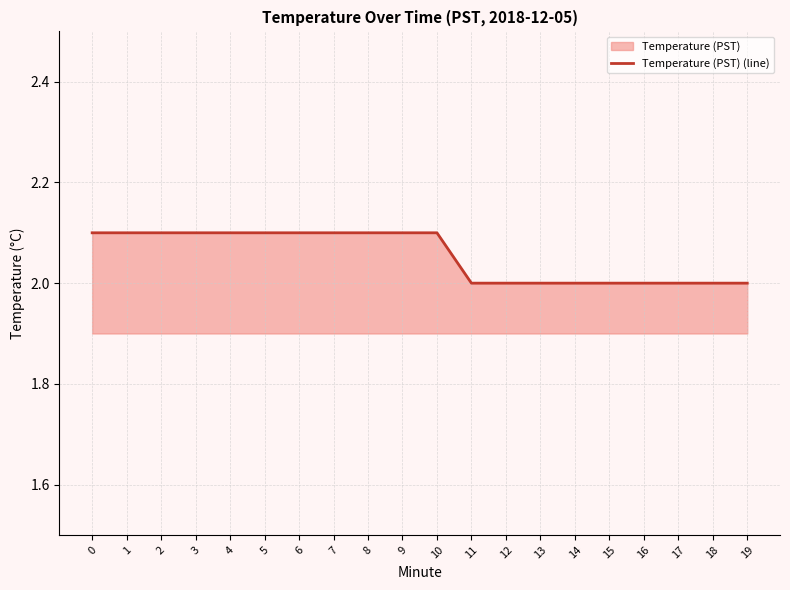

List the labels in order of value, largest first.

0, 1, 2, 3, 4, 5, 6, 7, 8, 9, 10, 11, 12, 13, 14, 15, 16, 17, 18, 19